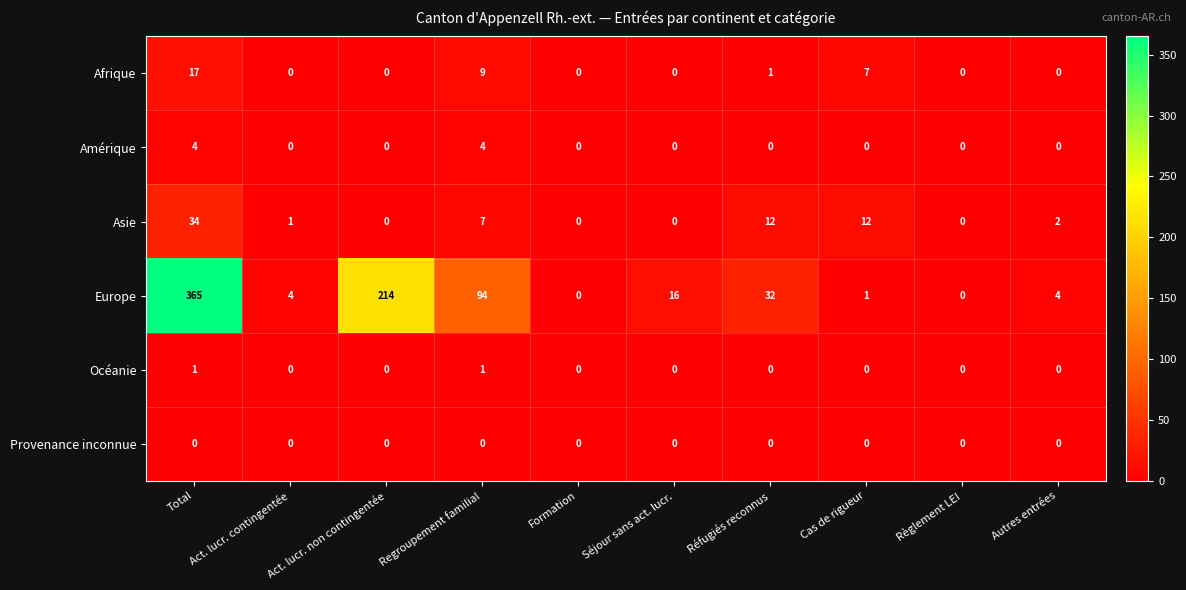

Is it true that Europe equals 2 at Autres entrées?

False